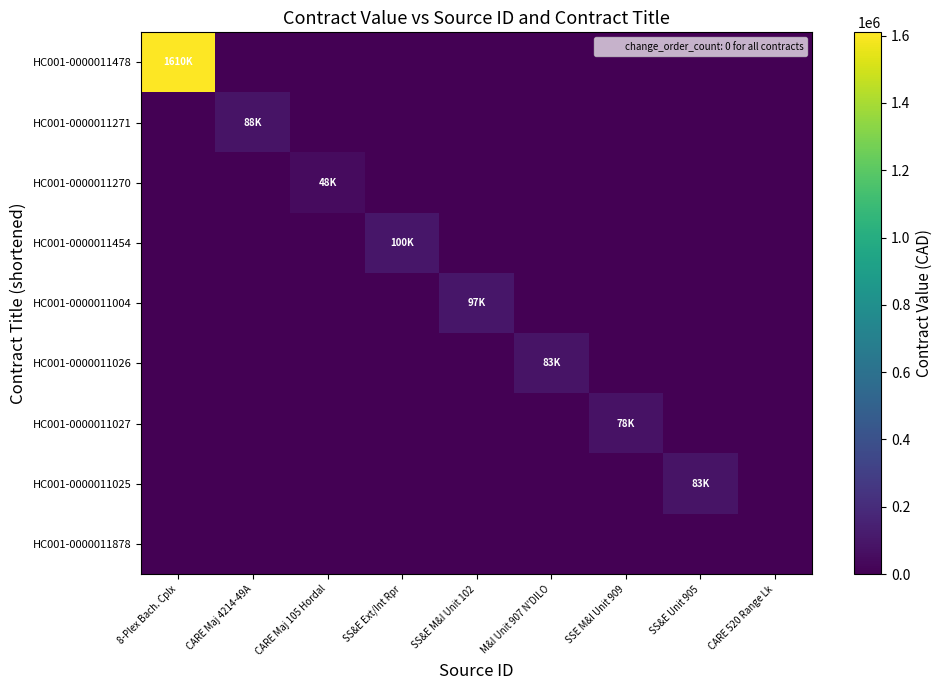

Reading left to right, extract all data points from this chart.

HC001-0000011478: 8-Plex Bach. Cplx=1609840	CARE Maj 4214-49A=0	CARE Maj 105 Hordal=0	SS&E Ext/Int Rpr=0	SS&E M&I Unit 102=0	M&I Unit 907 N'DILO=0	SSE M&I Unit 909=0	SS&E Unit 905=0	CARE 520 Range Lk=0
HC001-0000011271: 8-Plex Bach. Cplx=0	CARE Maj 4214-49A=88000	CARE Maj 105 Hordal=0	SS&E Ext/Int Rpr=0	SS&E M&I Unit 102=0	M&I Unit 907 N'DILO=0	SSE M&I Unit 909=0	SS&E Unit 905=0	CARE 520 Range Lk=0
HC001-0000011270: 8-Plex Bach. Cplx=0	CARE Maj 4214-49A=0	CARE Maj 105 Hordal=48000	SS&E Ext/Int Rpr=0	SS&E M&I Unit 102=0	M&I Unit 907 N'DILO=0	SSE M&I Unit 909=0	SS&E Unit 905=0	CARE 520 Range Lk=0
HC001-0000011454: 8-Plex Bach. Cplx=0	CARE Maj 4214-49A=0	CARE Maj 105 Hordal=0	SS&E Ext/Int Rpr=100000	SS&E M&I Unit 102=0	M&I Unit 907 N'DILO=0	SSE M&I Unit 909=0	SS&E Unit 905=0	CARE 520 Range Lk=0
HC001-0000011004: 8-Plex Bach. Cplx=0	CARE Maj 4214-49A=0	CARE Maj 105 Hordal=0	SS&E Ext/Int Rpr=0	SS&E M&I Unit 102=96895	M&I Unit 907 N'DILO=0	SSE M&I Unit 909=0	SS&E Unit 905=0	CARE 520 Range Lk=0
HC001-0000011026: 8-Plex Bach. Cplx=0	CARE Maj 4214-49A=0	CARE Maj 105 Hordal=0	SS&E Ext/Int Rpr=0	SS&E M&I Unit 102=0	M&I Unit 907 N'DILO=82645	SSE M&I Unit 909=0	SS&E Unit 905=0	CARE 520 Range Lk=0
HC001-0000011027: 8-Plex Bach. Cplx=0	CARE Maj 4214-49A=0	CARE Maj 105 Hordal=0	SS&E Ext/Int Rpr=0	SS&E M&I Unit 102=0	M&I Unit 907 N'DILO=0	SSE M&I Unit 909=77906	SS&E Unit 905=0	CARE 520 Range Lk=0
HC001-0000011025: 8-Plex Bach. Cplx=0	CARE Maj 4214-49A=0	CARE Maj 105 Hordal=0	SS&E Ext/Int Rpr=0	SS&E M&I Unit 102=0	M&I Unit 907 N'DILO=0	SSE M&I Unit 909=0	SS&E Unit 905=82932	CARE 520 Range Lk=0
HC001-0000011878: 8-Plex Bach. Cplx=0	CARE Maj 4214-49A=0	CARE Maj 105 Hordal=0	SS&E Ext/Int Rpr=0	SS&E M&I Unit 102=0	M&I Unit 907 N'DILO=0	SSE M&I Unit 909=0	SS&E Unit 905=0	CARE 520 Range Lk=0